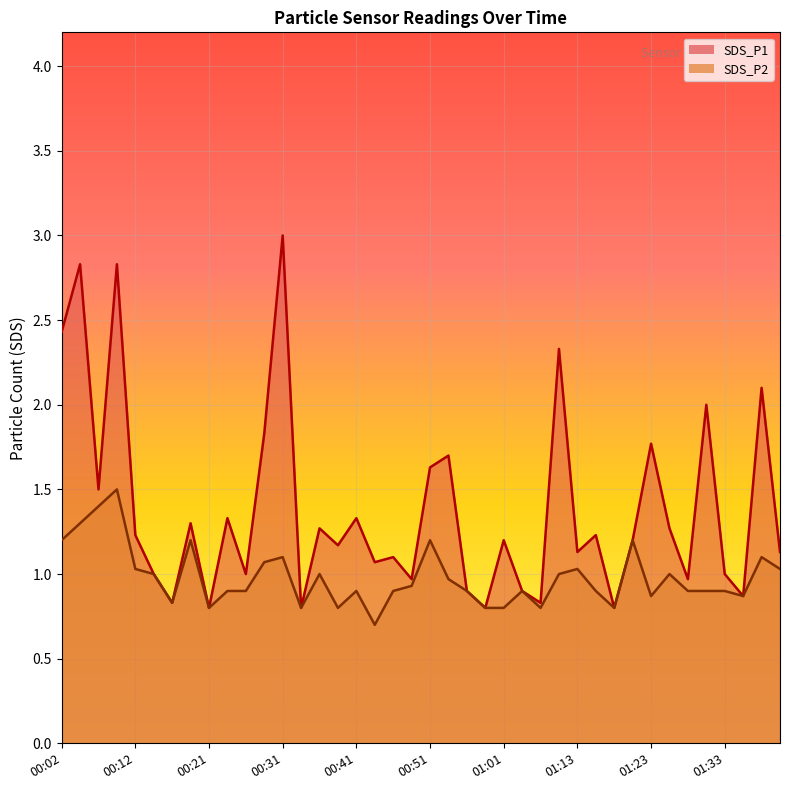

What is the difference between the SDS_P1 values at 00:53 and 01:23?

0.1